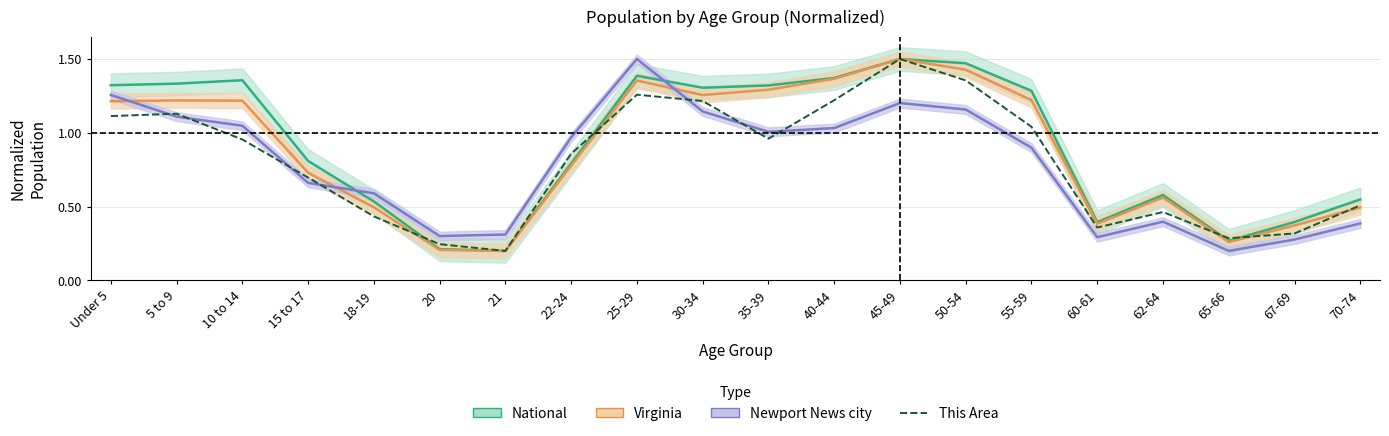

Read the value at 10 to 14.

1.0